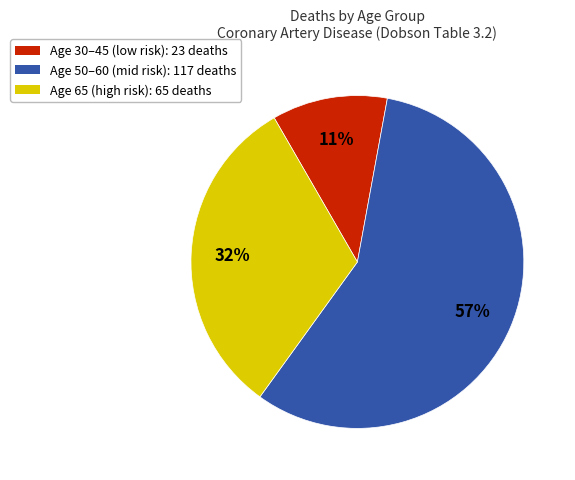

Is there a majority slice in this chart?

Yes